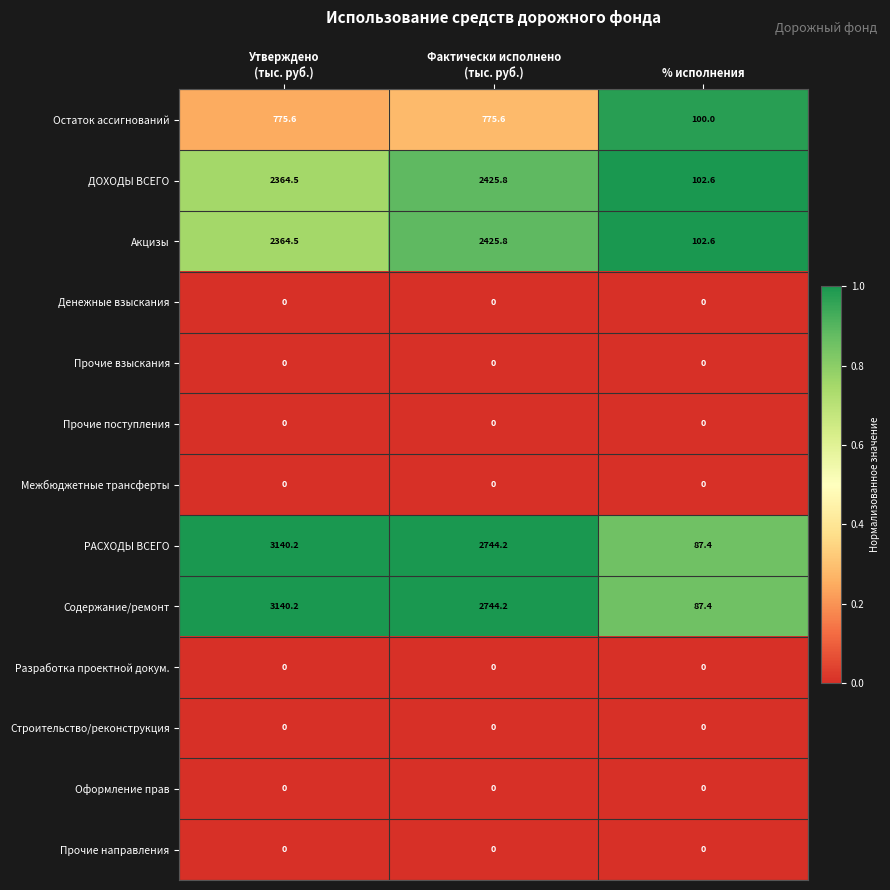

What is the maximum value shown in the chart?

3140.2